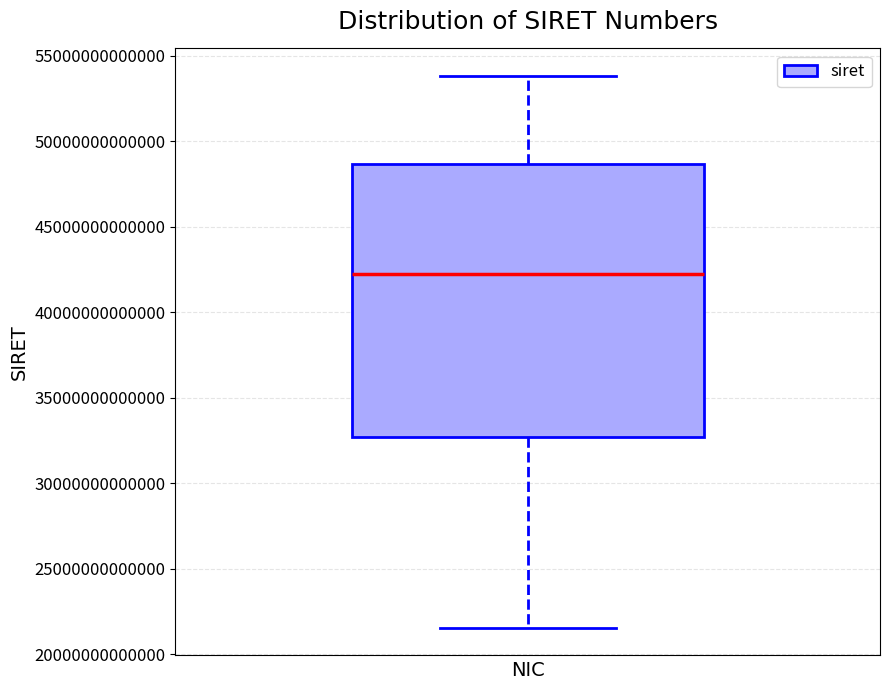

Transcribe this box plot: give where the median line is, the range the box spans, and where the two whiskers end, as read against the y-axis. The values are not printed on the chart, so give them approximately, as read against the axis.

median 42000000000000, box 32500000000000 to 48500000000000, whiskers 21500000000000 to 54000000000000